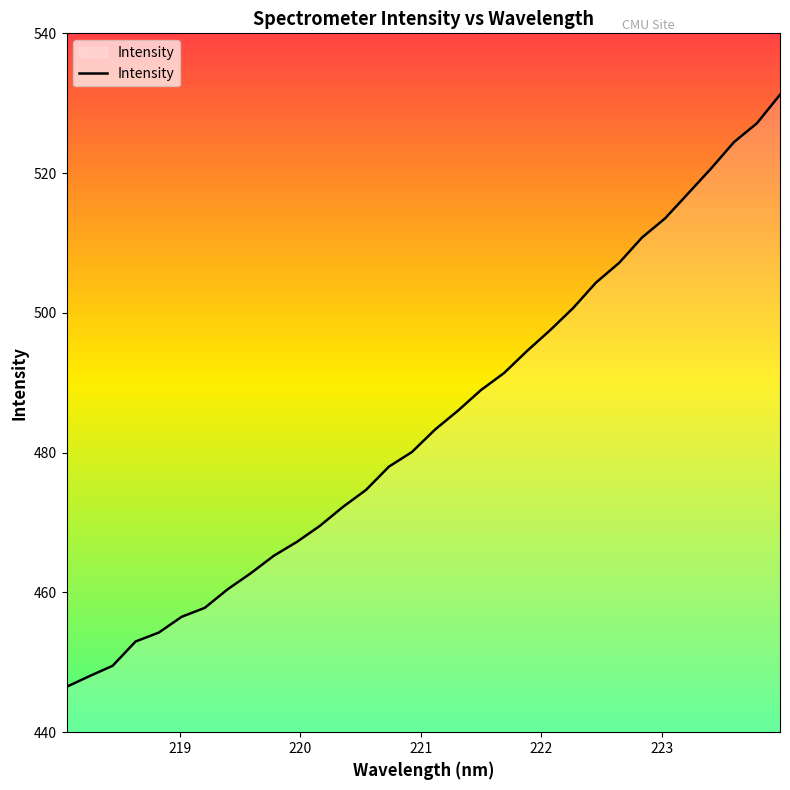

How many distinct data groups are displayed?

1